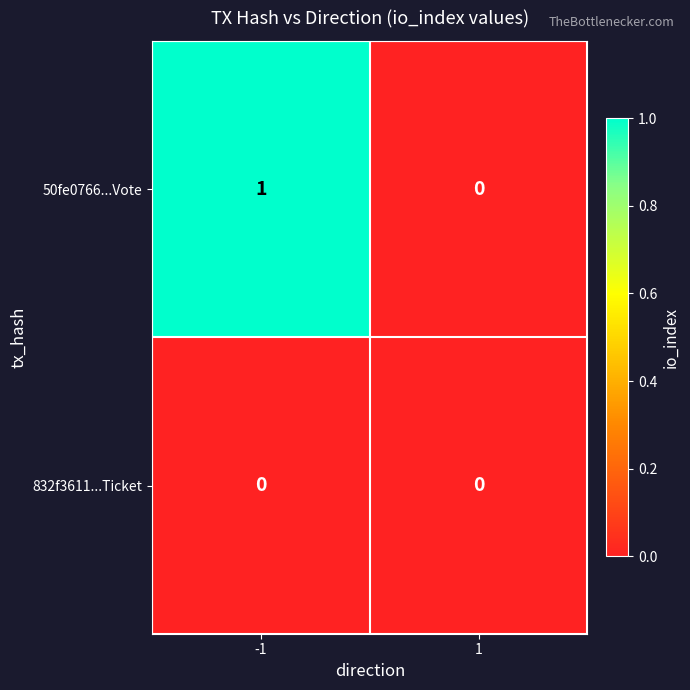

At which category is the sum across all series the highest?

-1